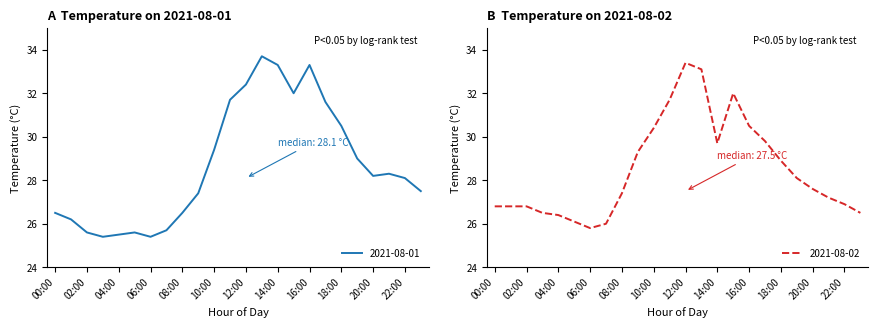

What are all the series names shown in the legend?

2021-08-01, 2021-08-02